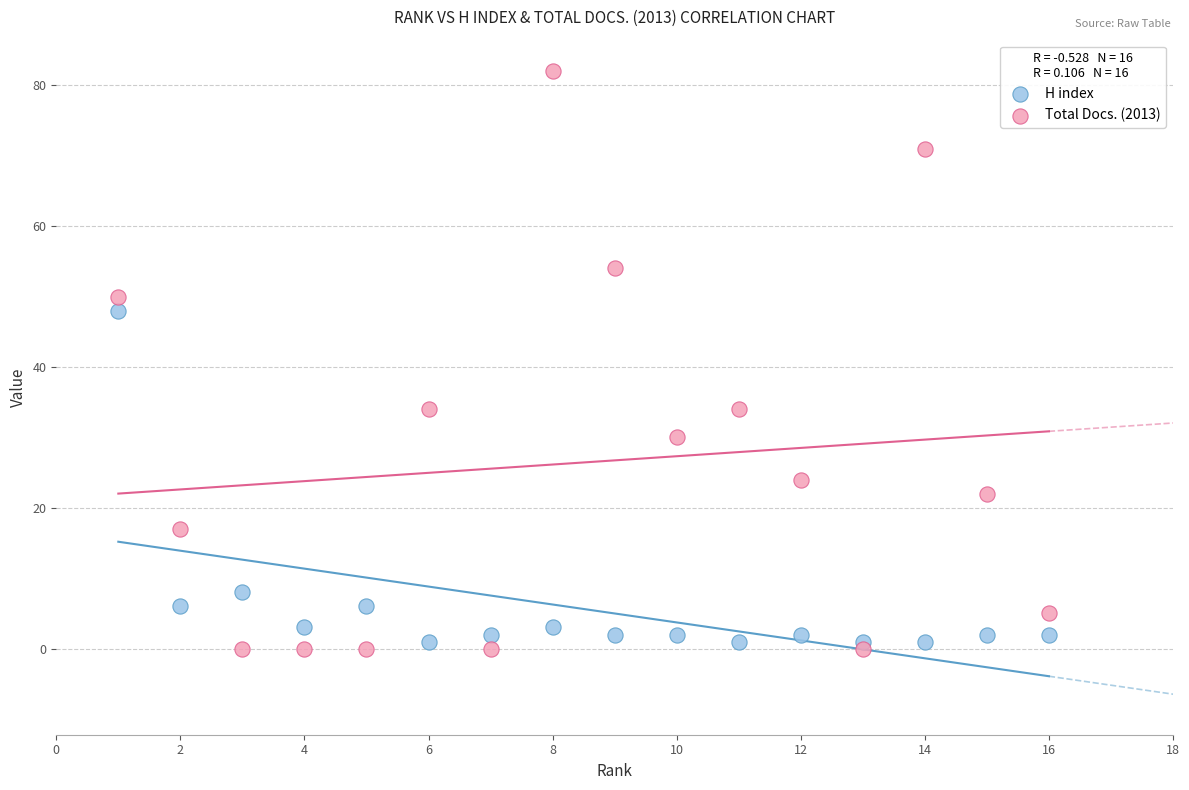

Which series reaches the maximum Y coordinate?

Total Docs. (2013)